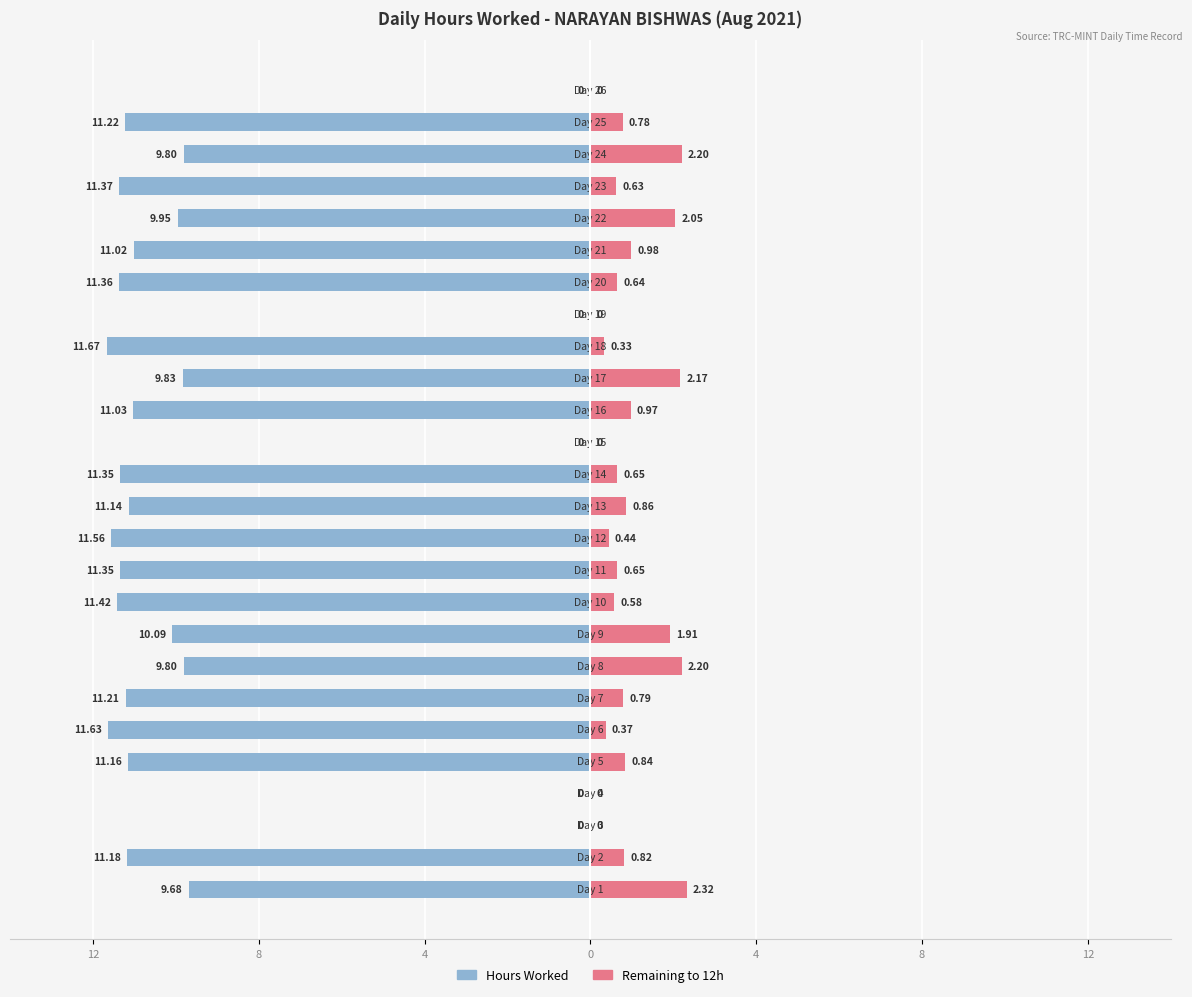

What is the difference between the maximum and minimum values in the Hours Worked series?

11.7